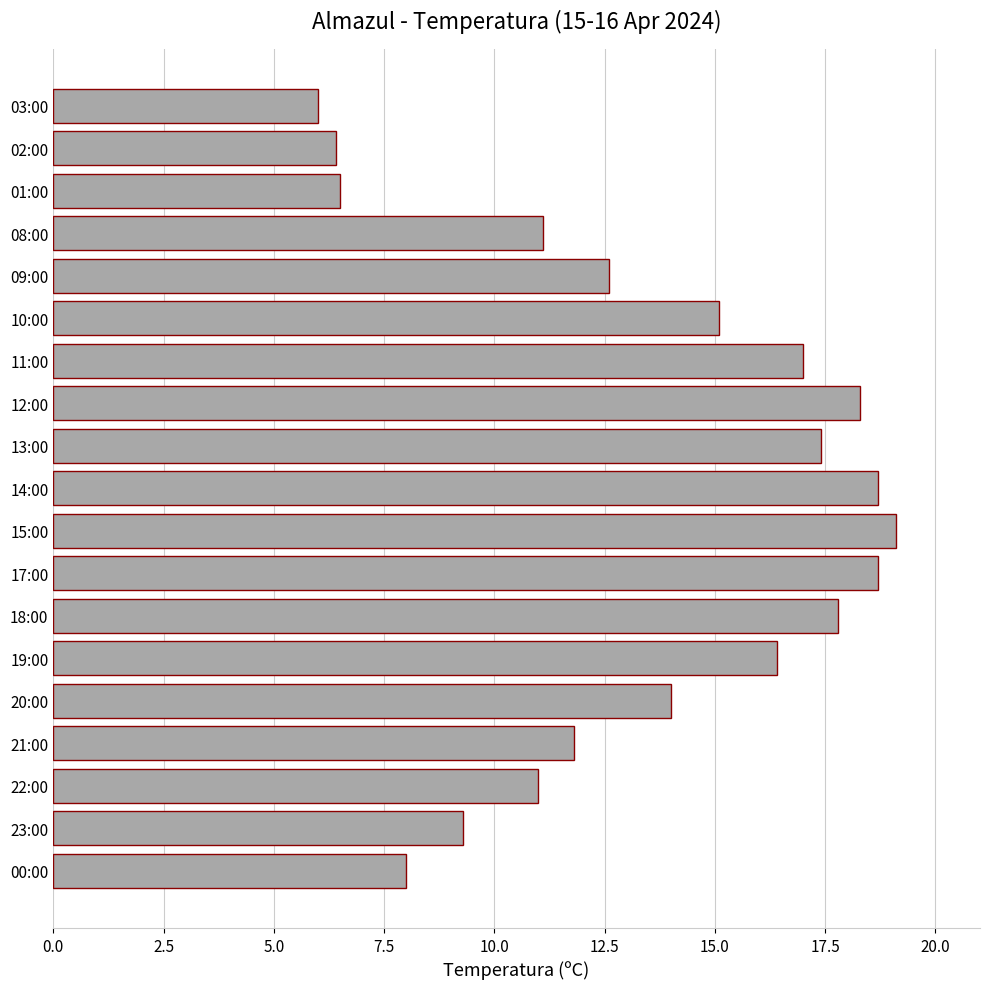

Which has a higher value, 00:00 or 14:00?

14:00